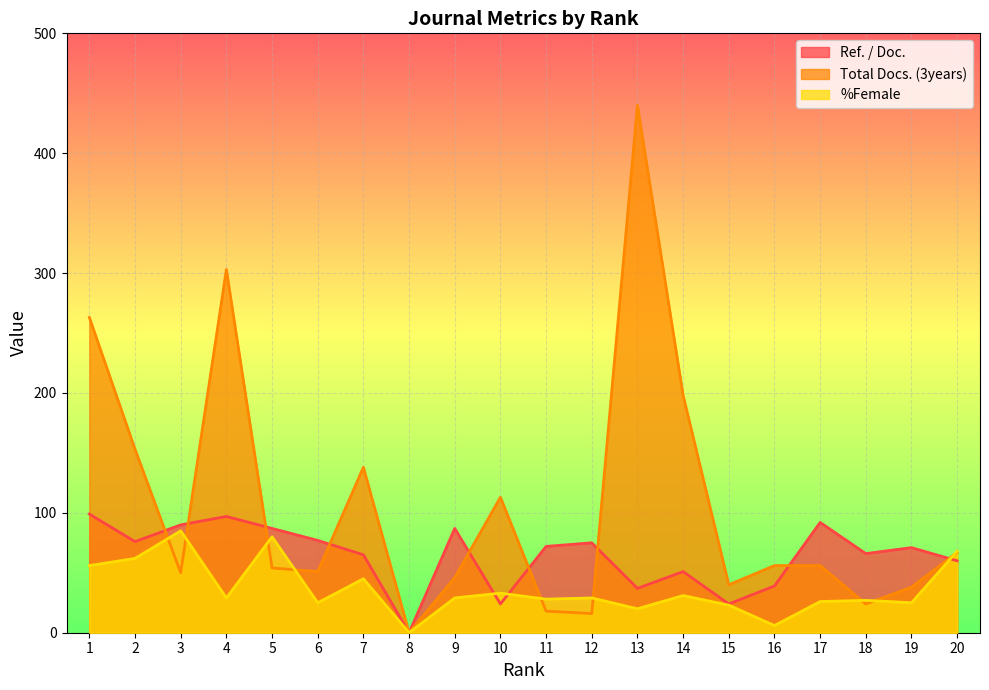

Between 19 and 16, which is larger?

19